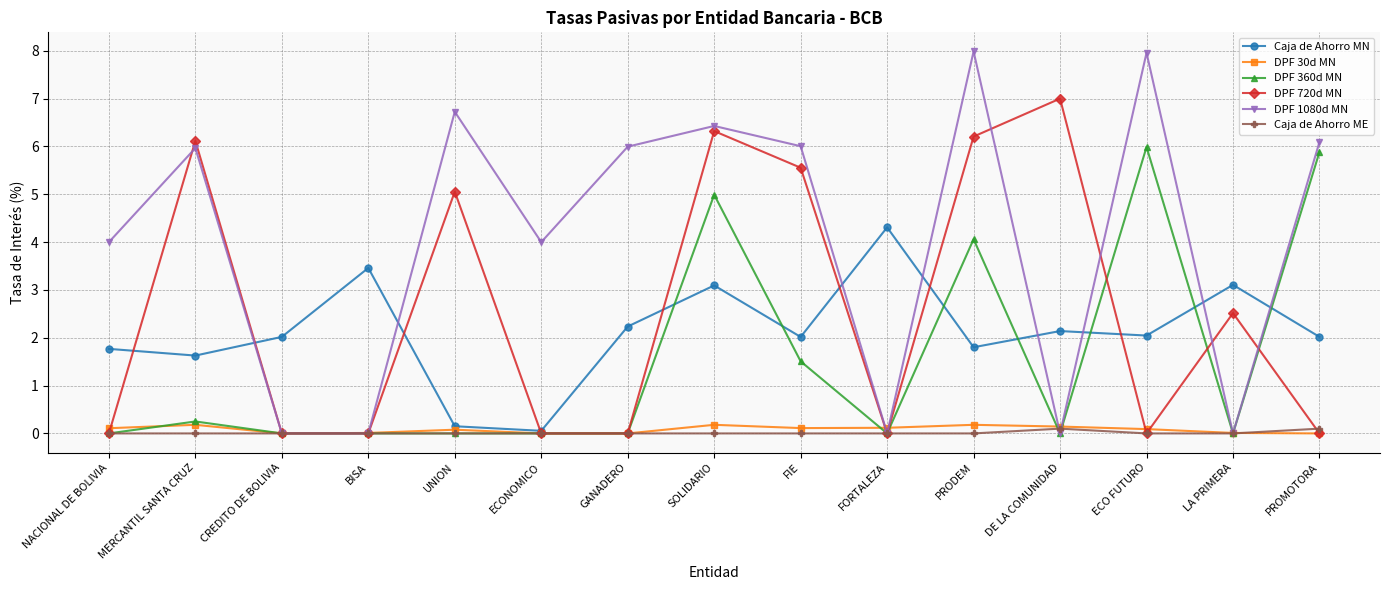

How many series are shown in this chart?

6